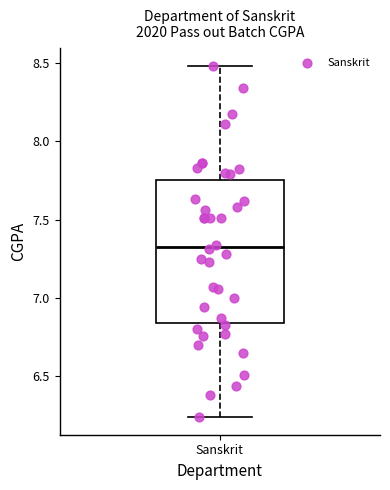

Where does the upper whisker of the box for Sanskrit end on the y-axis? The values are not printed on the chart, so give them approximately, as read against the axis.

8.50